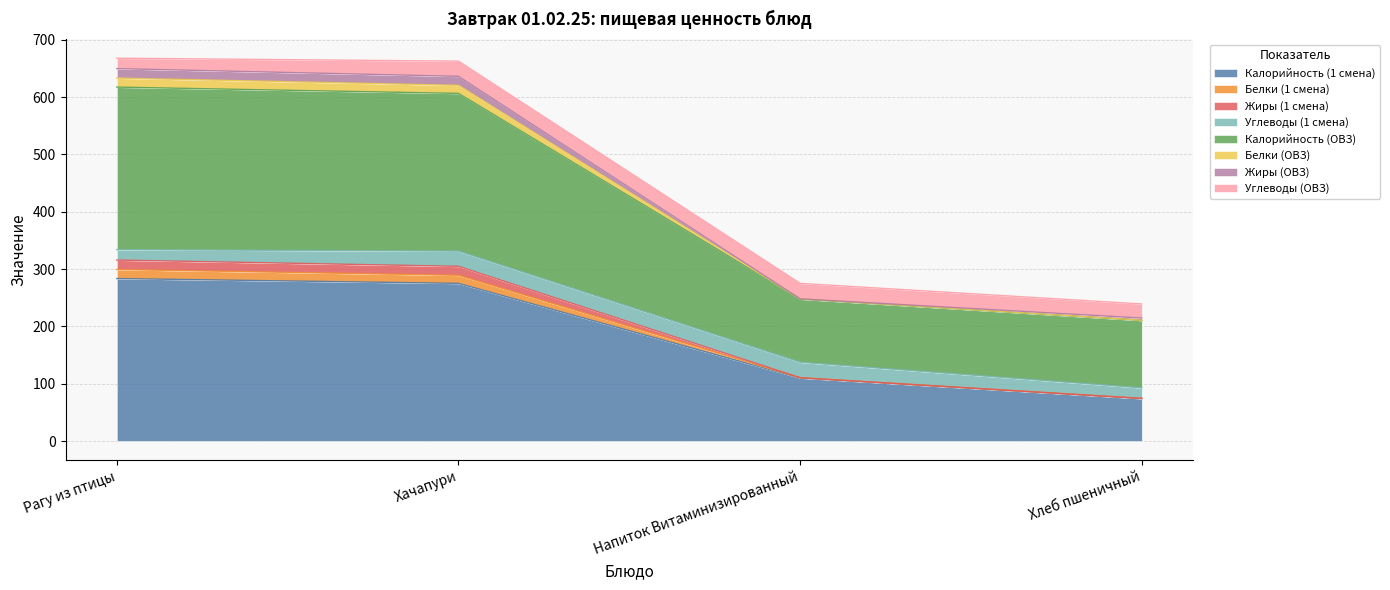

True or false: Белки (1 смена) and Жиры (1 смена) intersect in this chart.

False